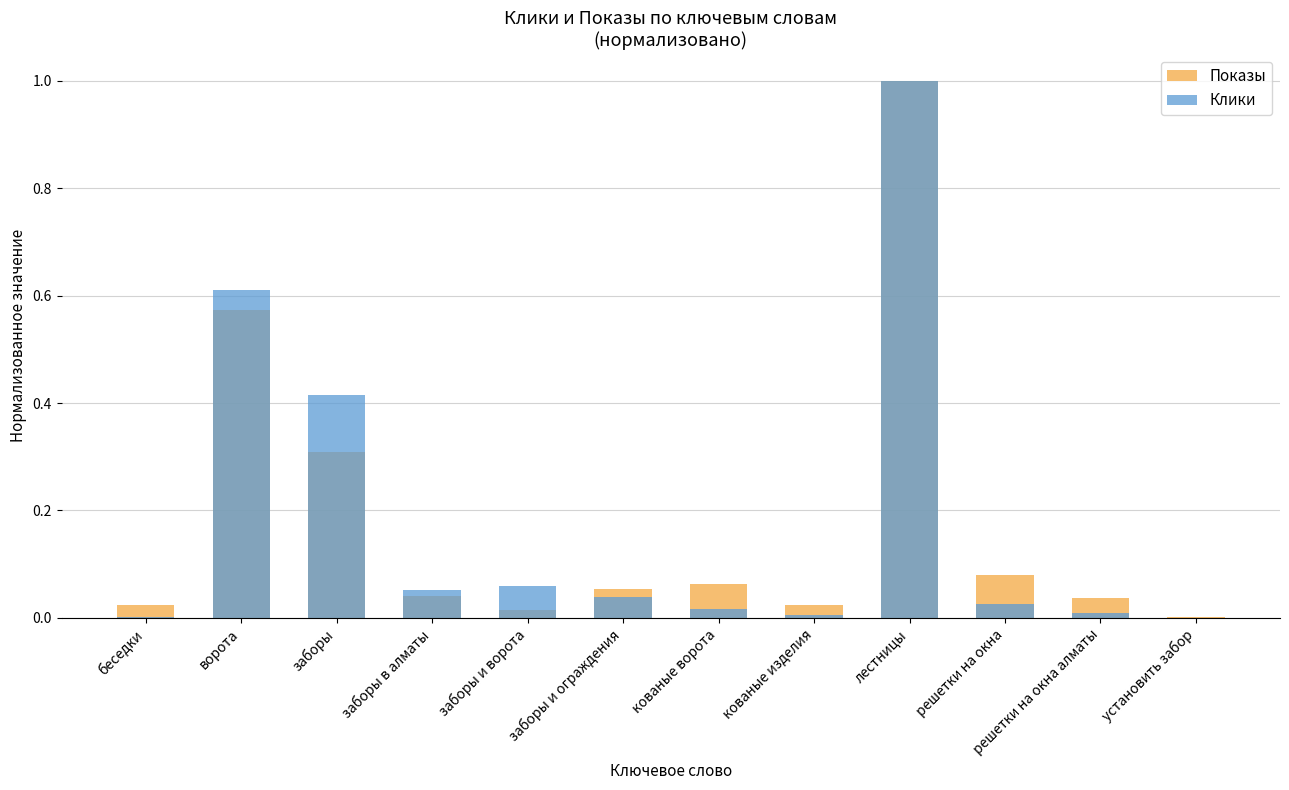

Between решетки на окна and заборы в алматы, which is larger?

решетки на окна